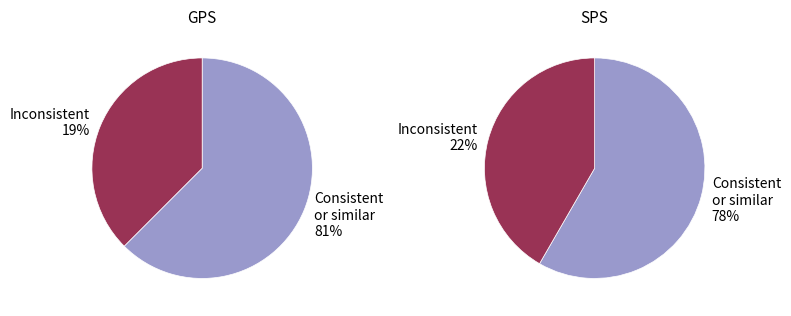

How many slices are in this pie chart?

2